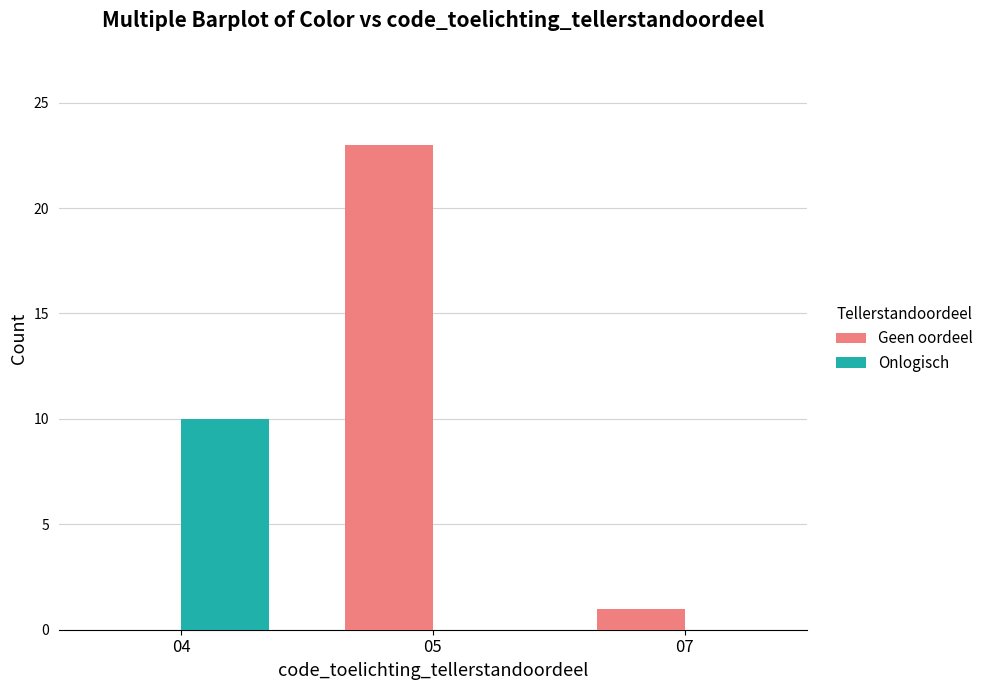

Count the number of categories in the chart.

3